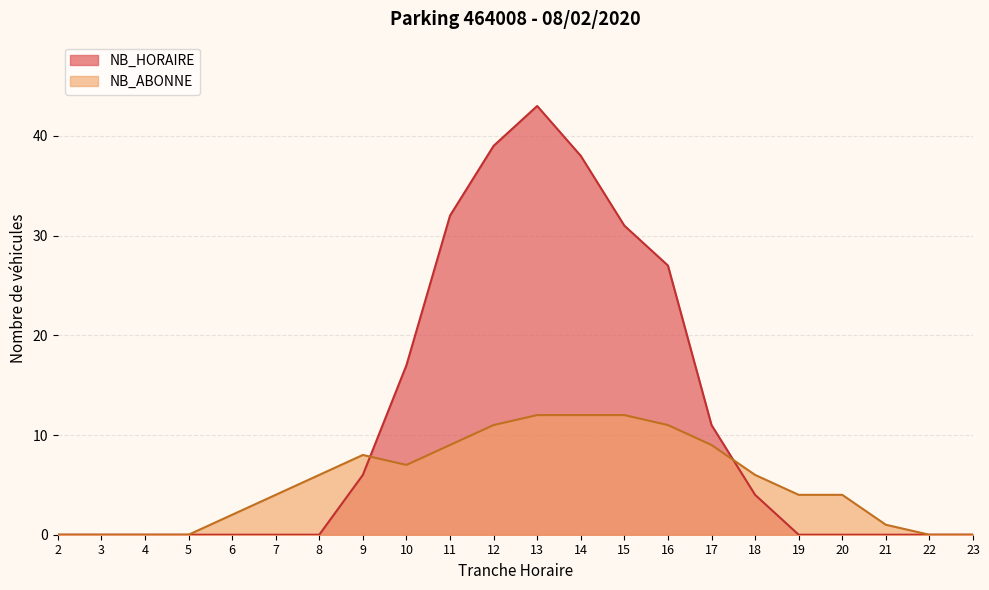

True or false: NB_ABONNE has a value of 8 at 9.

True